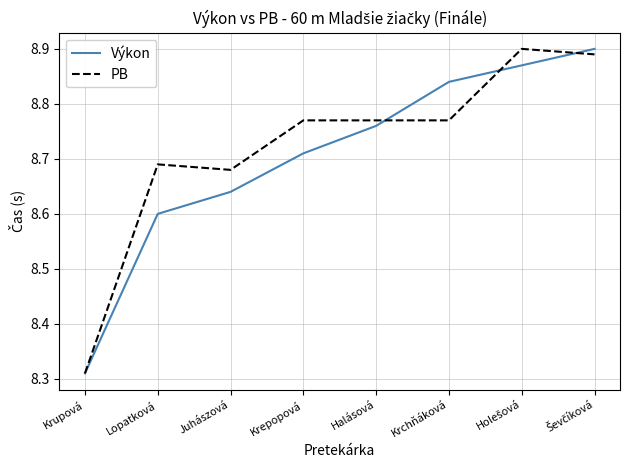

Which series changed the most between Krupová and Lopatková?

PB